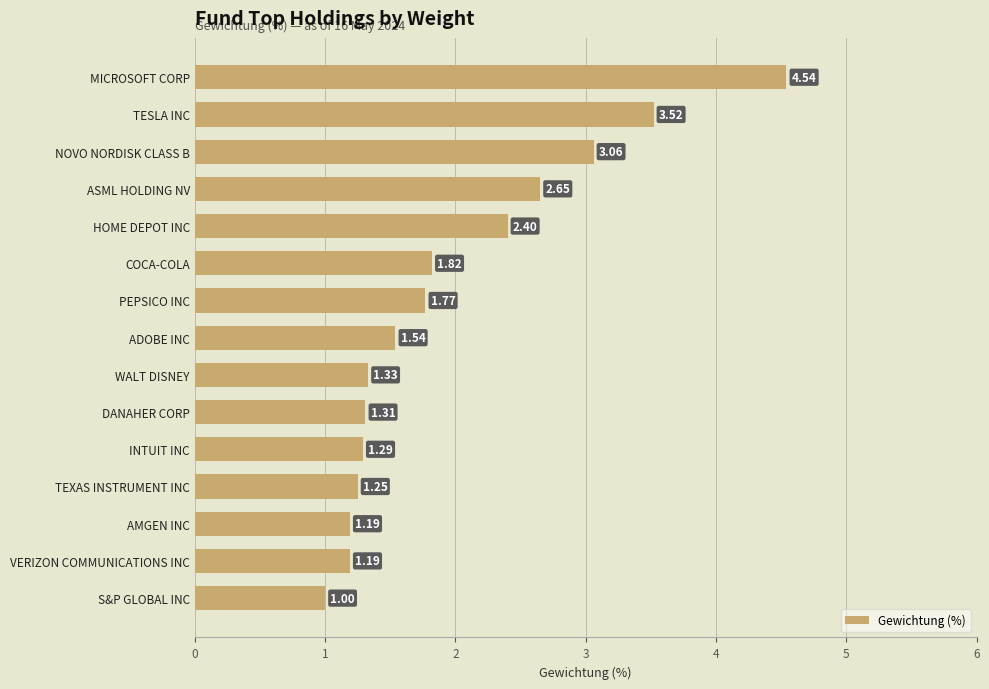

What is the average value?

2.0